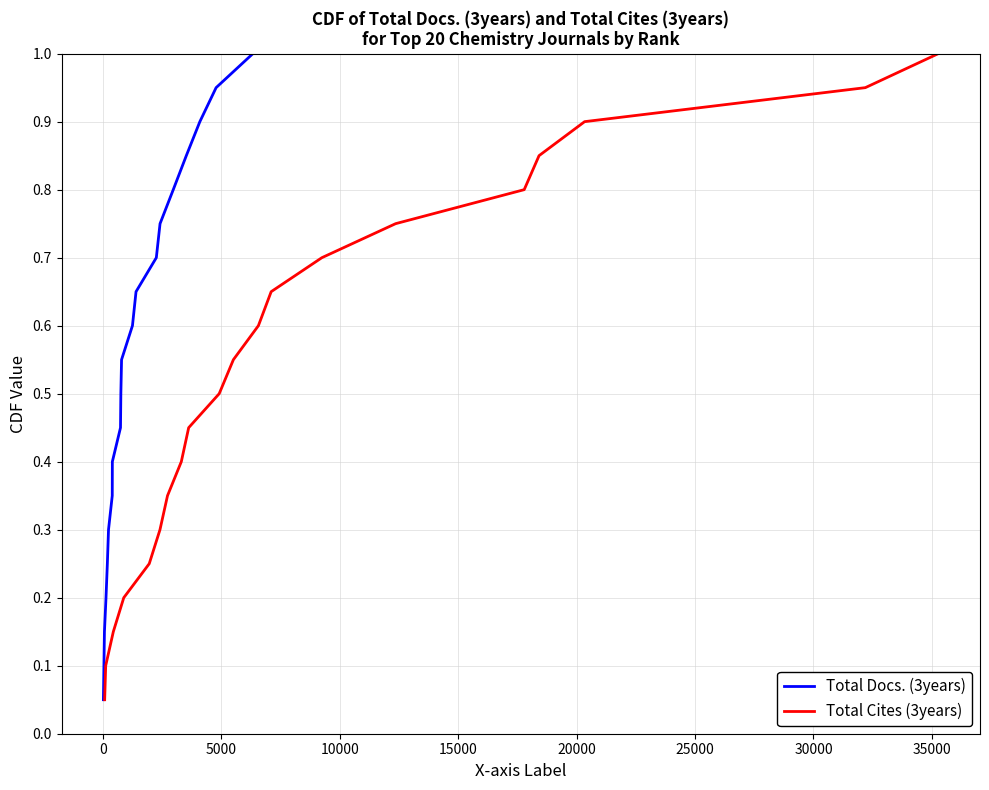

What is the maximum value for Total Cites (3years)?

1.0